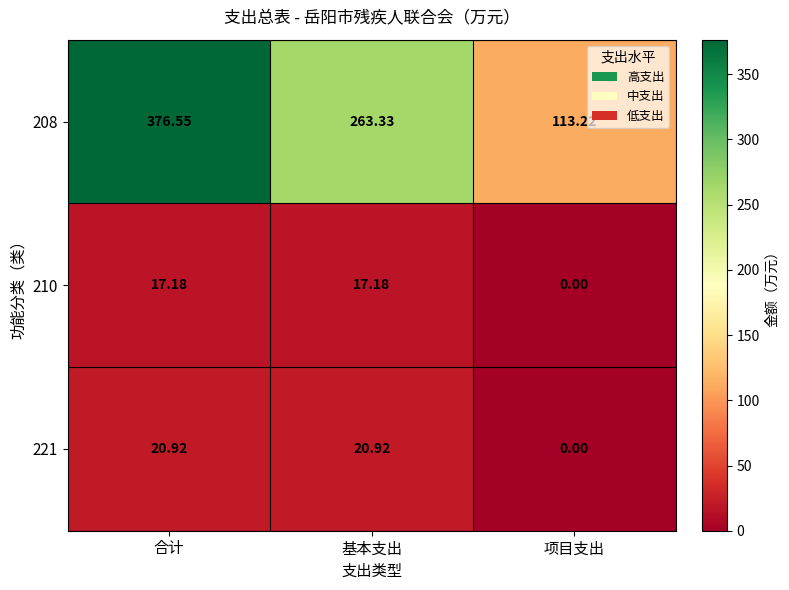

At which category does the chart reach its peak across all series?

合计